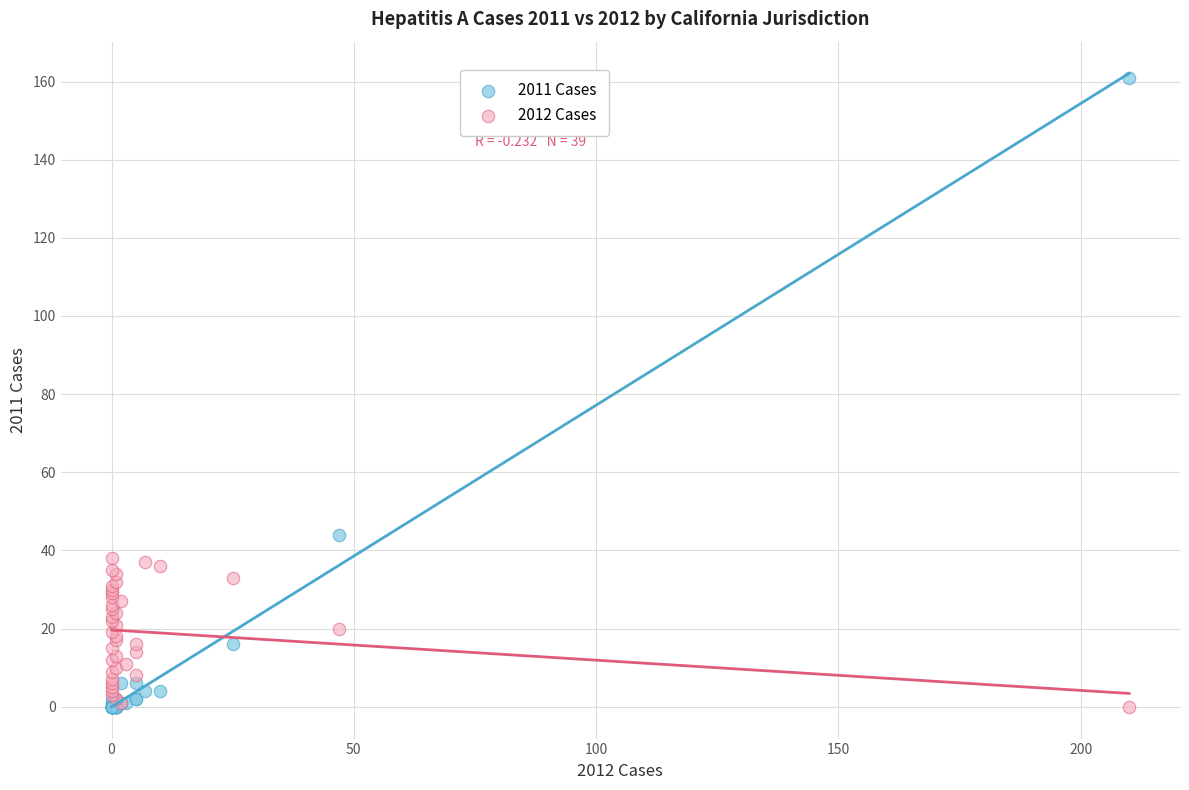

What are all the series names shown in the legend?

2011 Cases, 2012 Cases